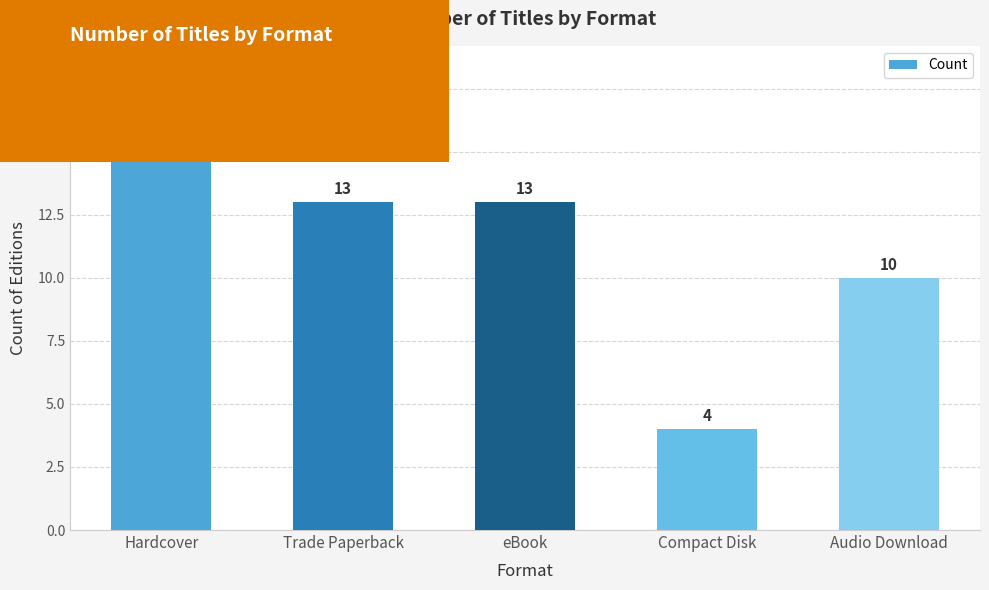

What is the smallest value displayed?

4